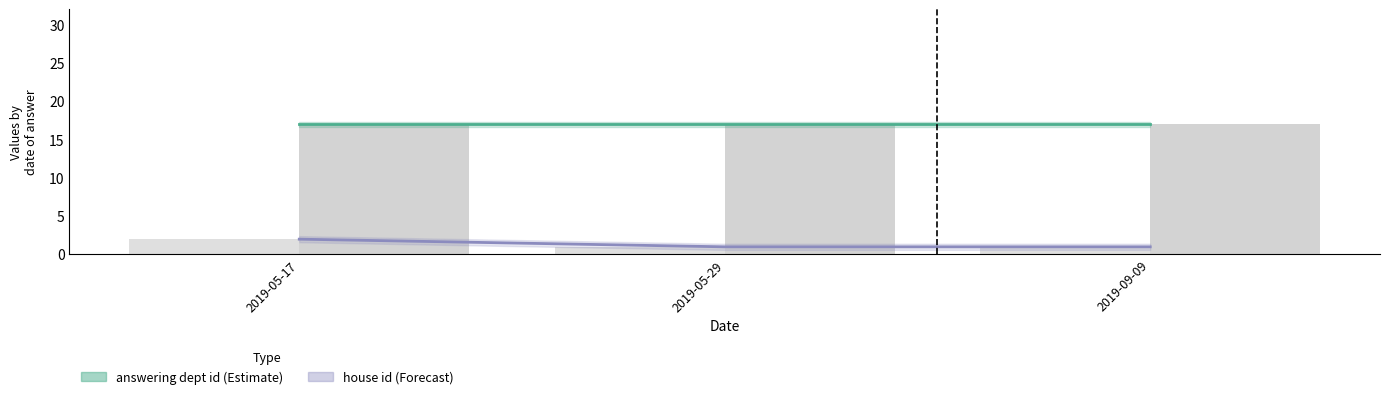

Which label corresponds to the smallest value in the chart?

2019-05-29